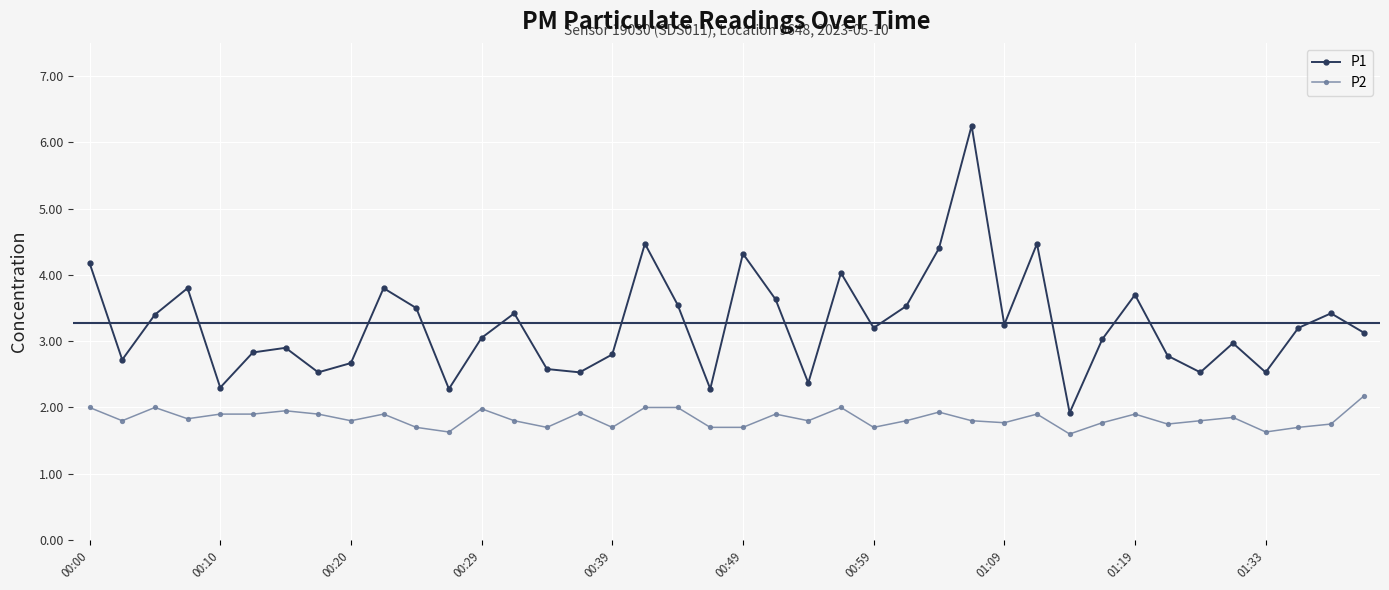

Which series has the widest spread of values?

P1